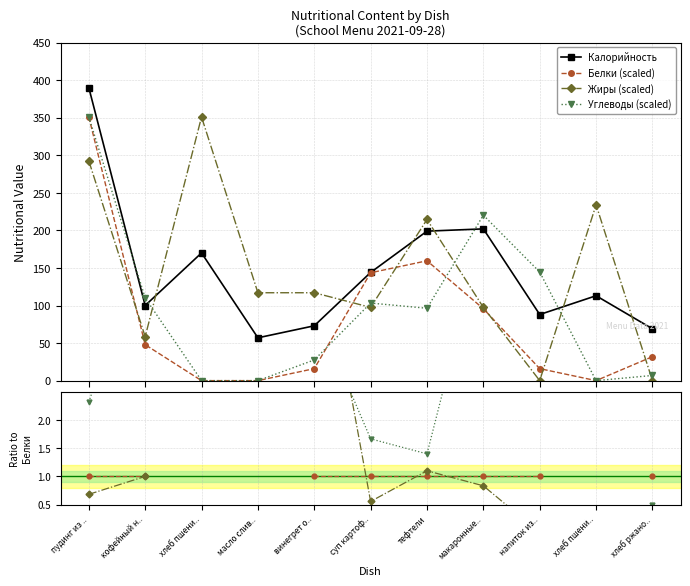

What is the difference between the maximum and minimum values in the Калорийность series?

333.0